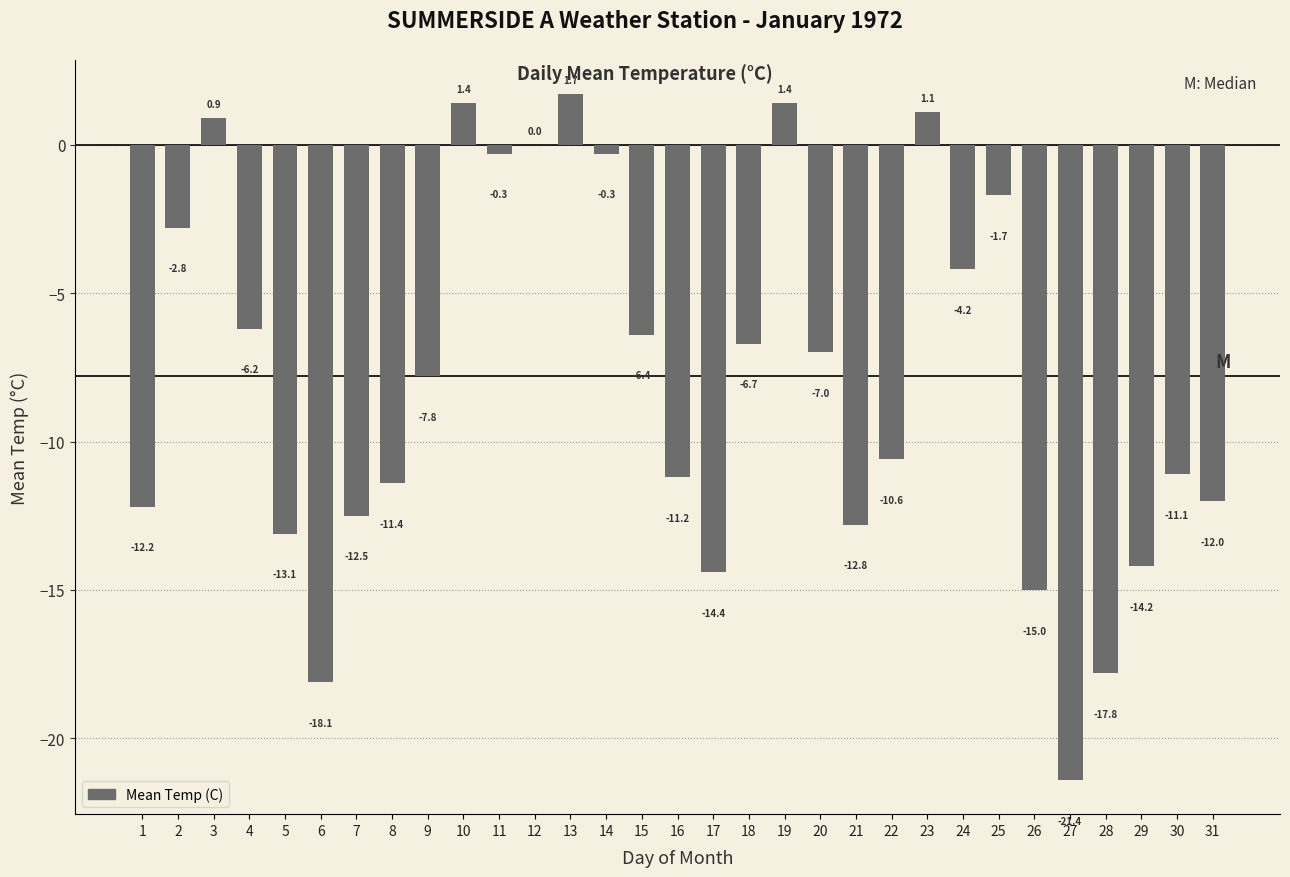

What is the change in value from 4 to 7?

-6.3